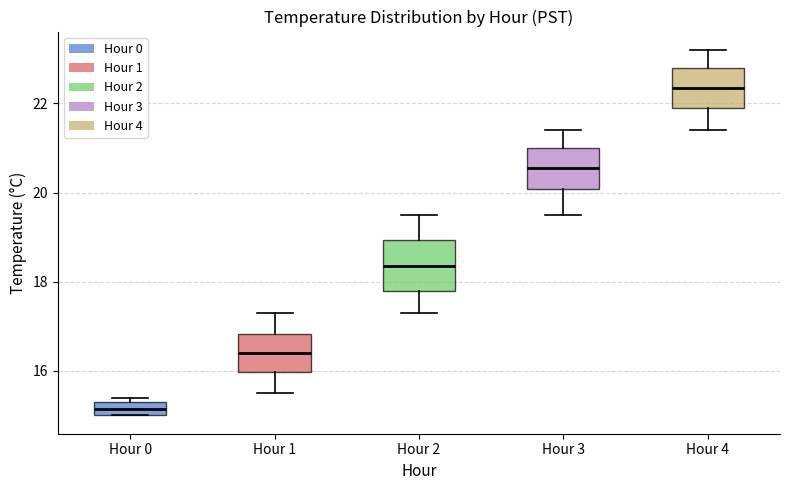

Where does the lower whisker of the box for Hour 1 end on the y-axis? The values are not printed on the chart, so give them approximately, as read against the axis.

15.6